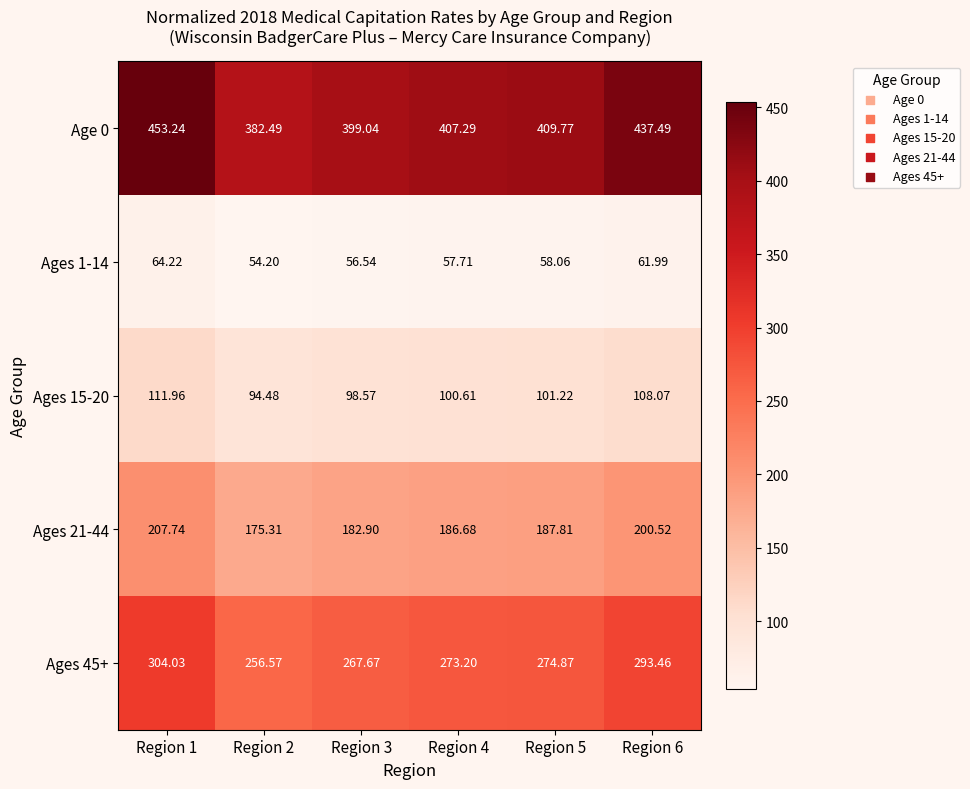

Is the value of Ages 21-44 at Region 2 greater than the value of Ages 1-14 at Region 6?

Yes